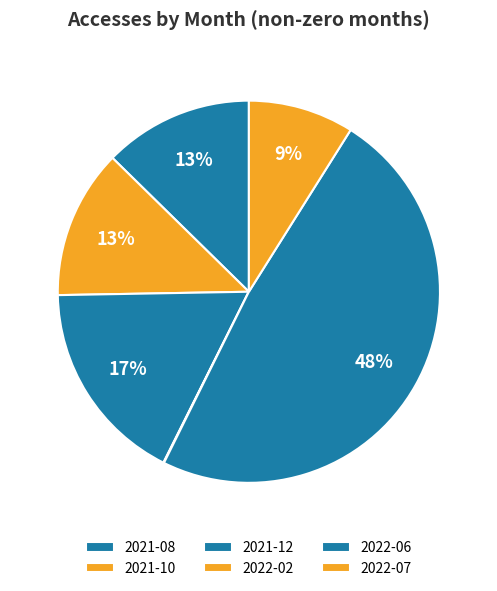

How many segments does this pie chart have?

6